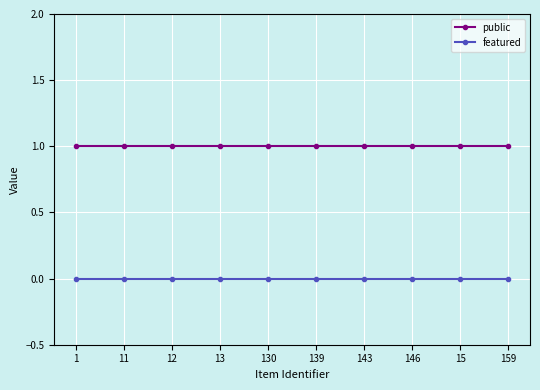

True or false: featured and public intersect in this chart.

False